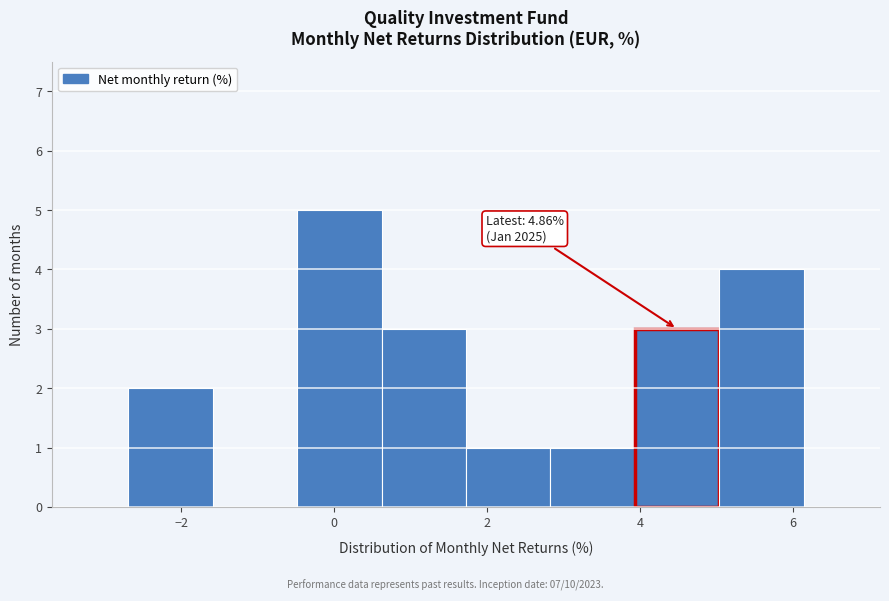

Which range on the x-axis has the tallest bar?

-0.4 to 0.6